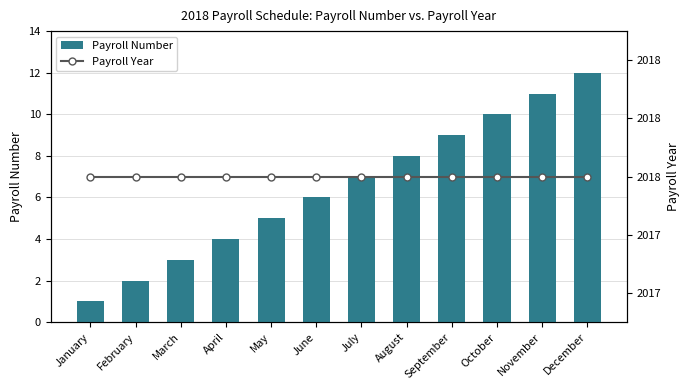

Rank the series by their average value, from highest to lowest.

Payroll Year, Payroll Number